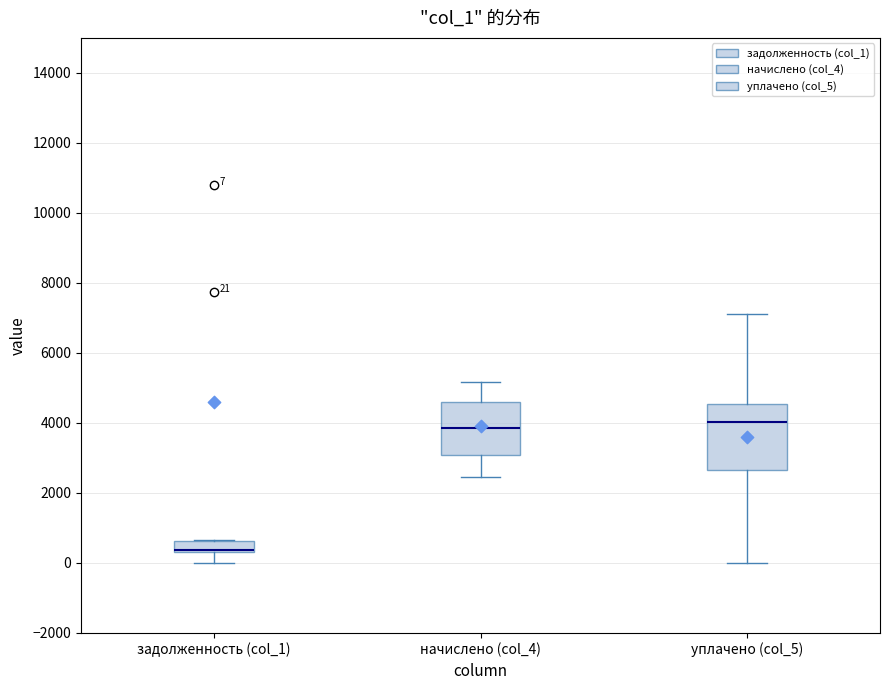

Which box has the lowest median line?

задолженность (col_1)